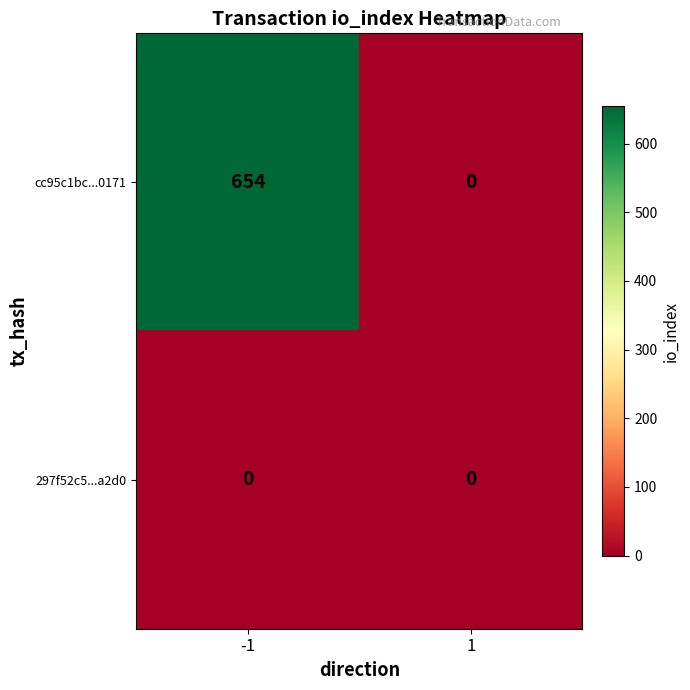

Reading right to left, list all the values displayed in this chart.

cc95c1bc...0171: 0	654
297f52c5...a2d0: 0	0